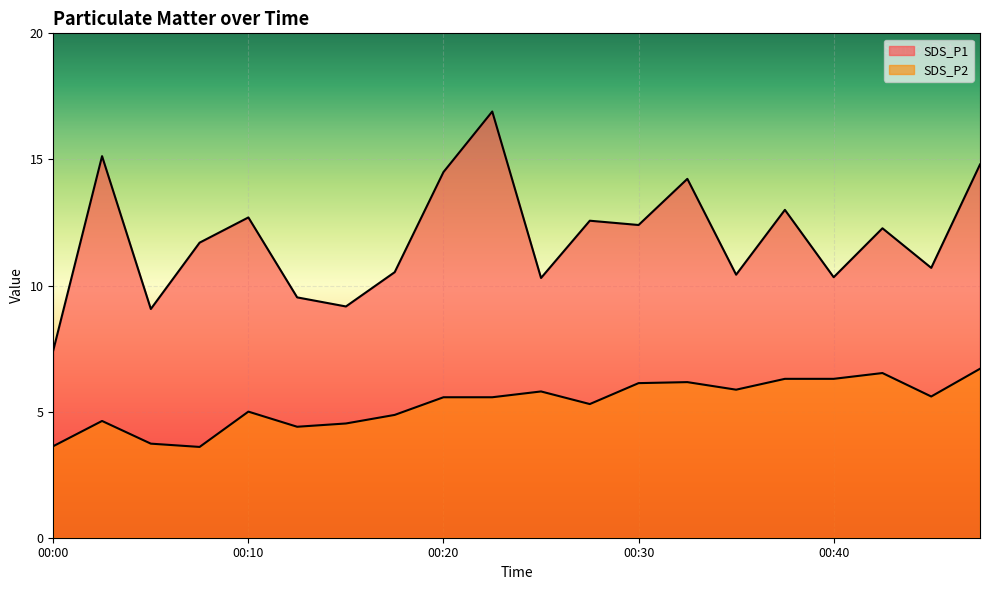

Reading left to right, transcribe all the data shown in this chart.

SDS_P1: 00:00=7.4	00:03=15.1	00:05=9.1	00:08=11.7	00:10=12.7	00:13=9.5	00:15=9.2	00:18=10.5	00:20=14.5	00:23=16.9	00:25=10.3	00:28=12.6	00:30=12.4	00:33=14.2	00:35=10.4	00:38=13.0	00:40=10.3	00:43=12.3	00:46=10.7	00:48=14.8
SDS_P2: 00:00=3.6	00:03=4.6	00:05=3.7	00:08=3.6	00:10=5.0	00:13=4.4	00:15=4.5	00:18=4.9	00:20=5.6	00:23=5.6	00:25=5.8	00:28=5.3	00:30=6.1	00:33=6.2	00:35=5.9	00:38=6.3	00:40=6.3	00:43=6.5	00:46=5.6	00:48=6.7